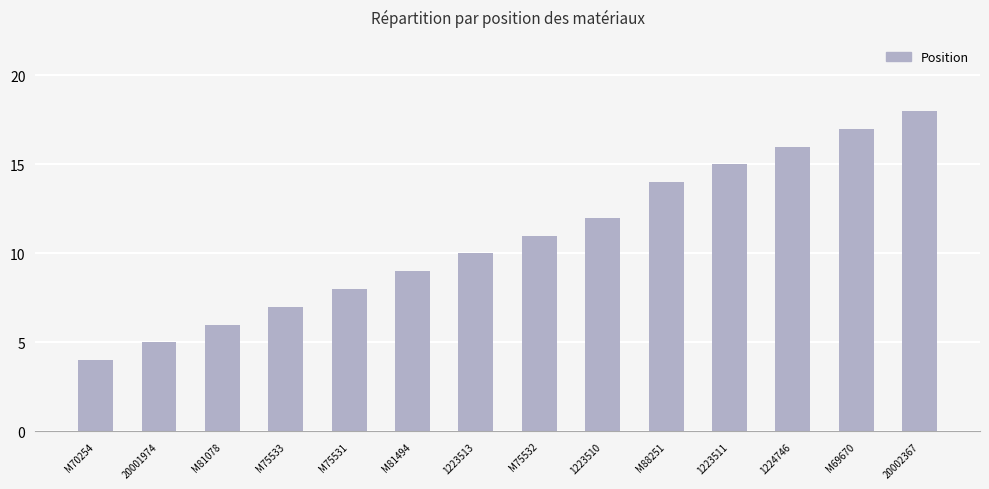

How many series are shown in this chart?

1